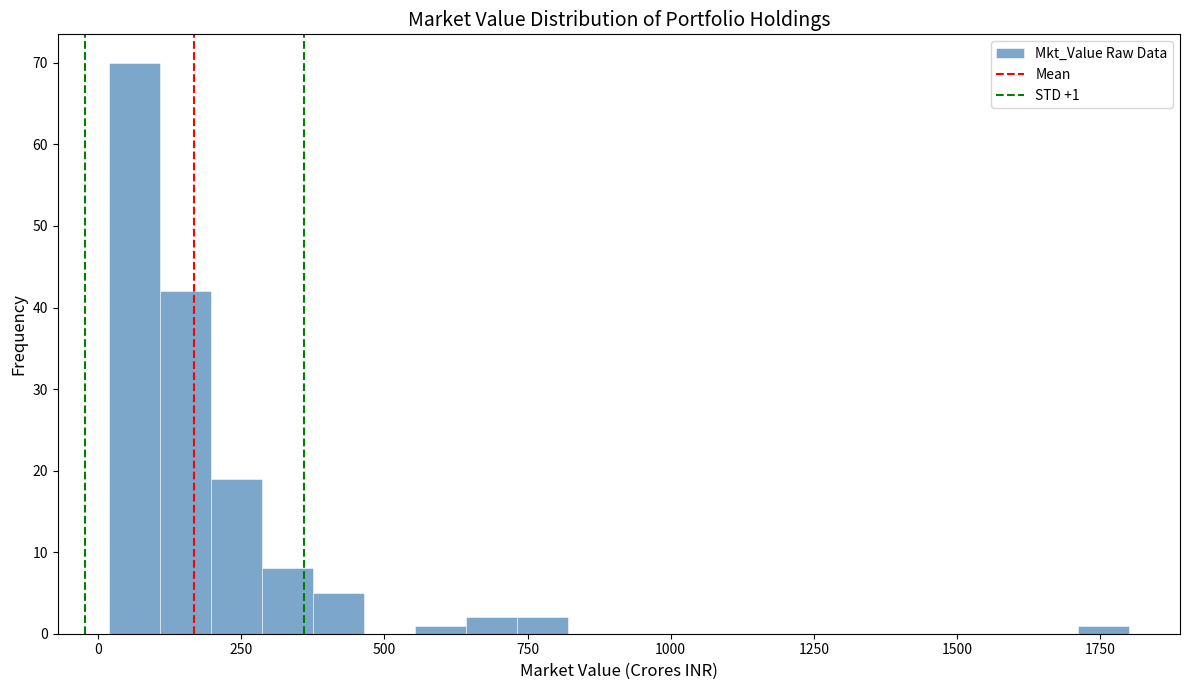

Around what value on the x-axis is the tallest bar? Give the approximate position of its centre, as read against the axis.

50